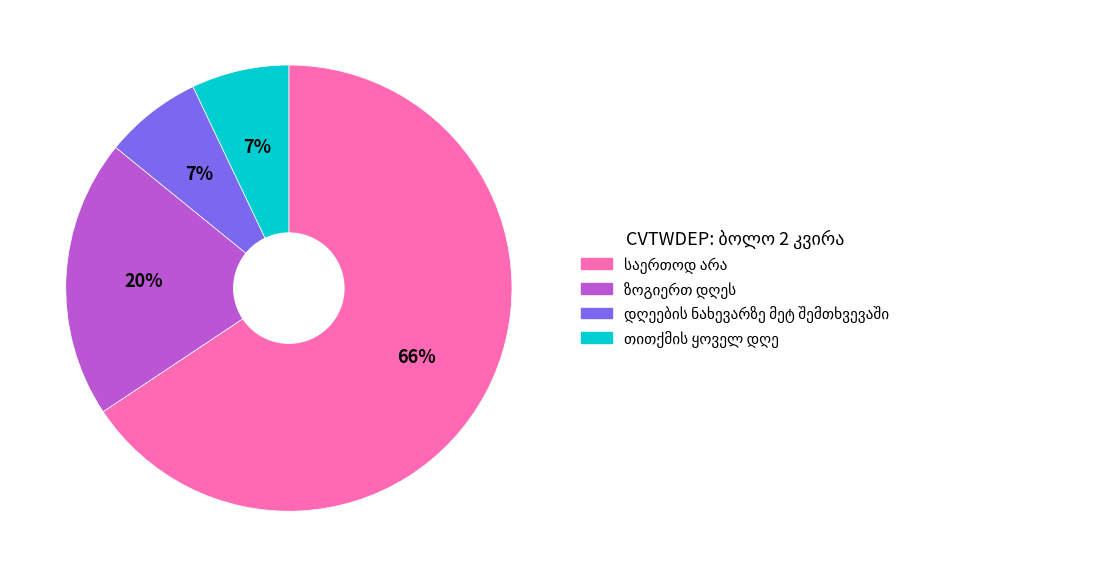

To the nearest percent, what is the difference between the largest and smallest slice percentages?

59%